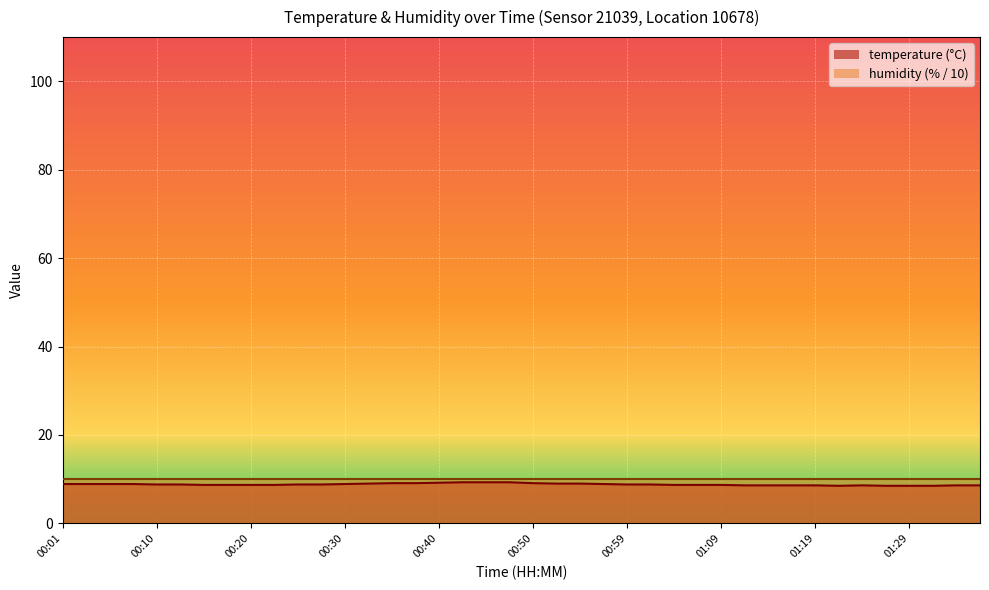

What is the sum of the values at 01:24 and 01:21?

17.1